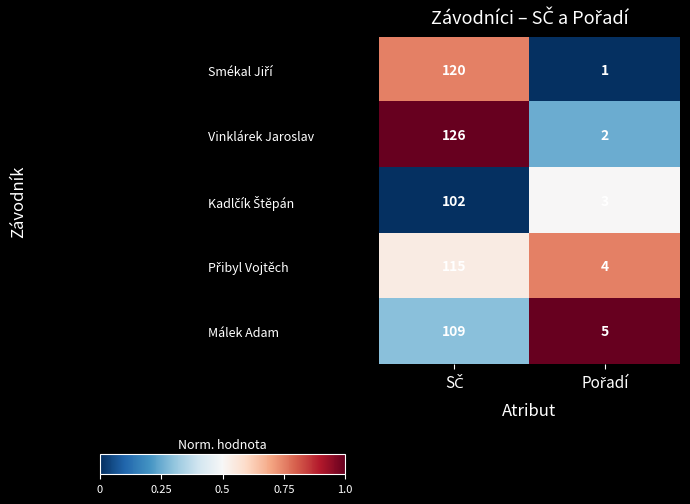

Which series has the largest total across all categories?

Vinklárek Jaroslav